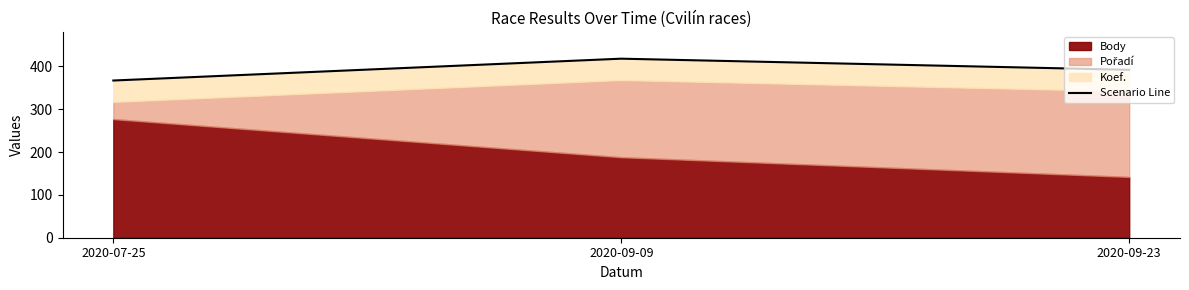

What is the change in value from 2020-09-09 to 2020-09-23?

-26